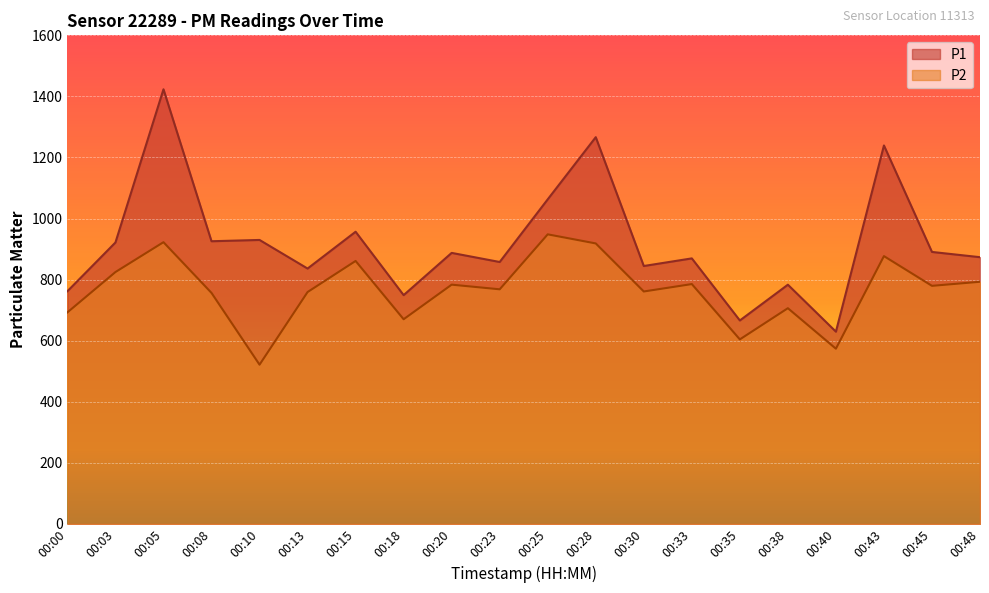

What is the value of the P1 point at the 3rd from the left?

1423.3